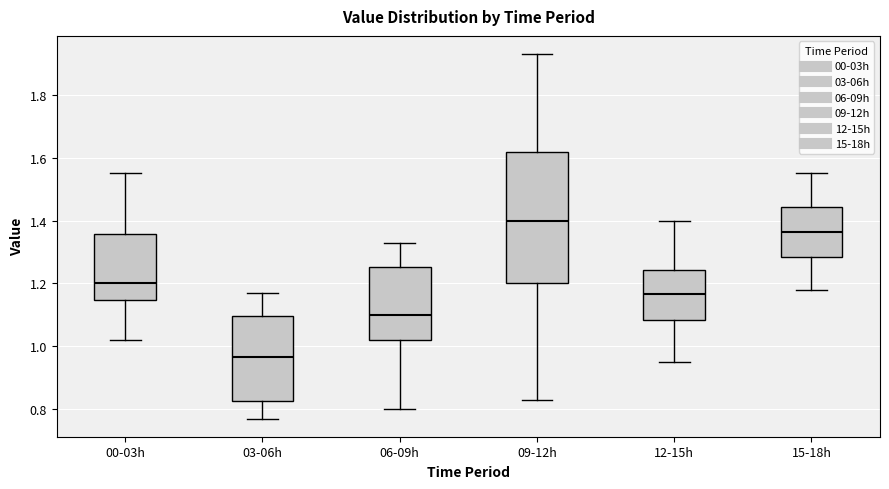

Which box is the tallest, from its lower edge to its upper edge?

09-12h